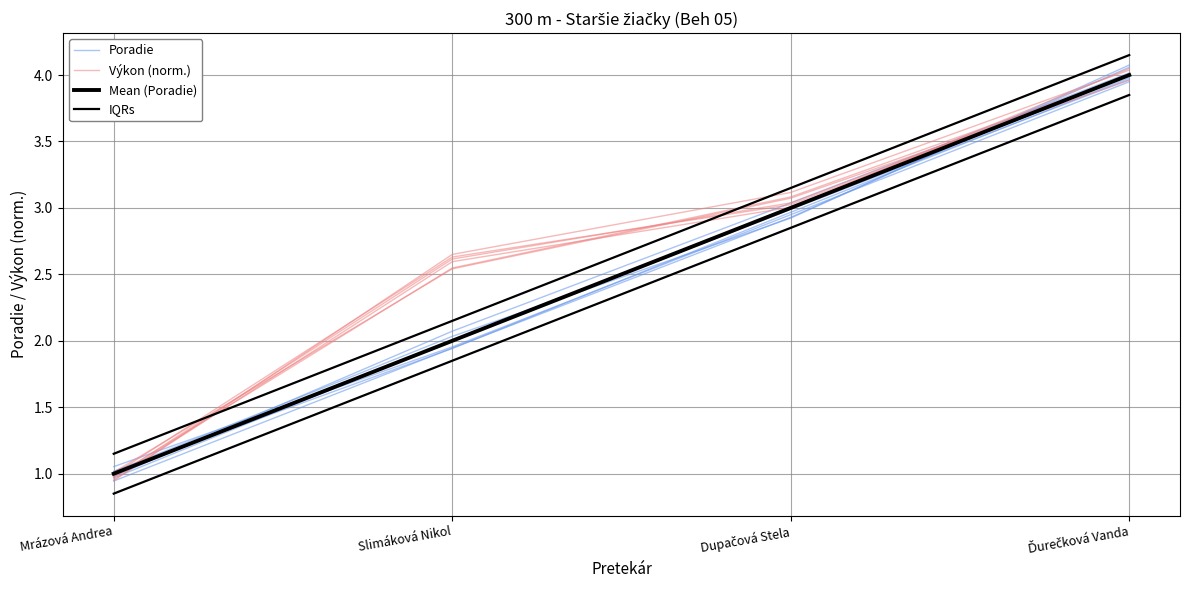

What is the sum of the Mean (Poradie) values at Dupačová Stela and Ďurečková Vanda?

7.0